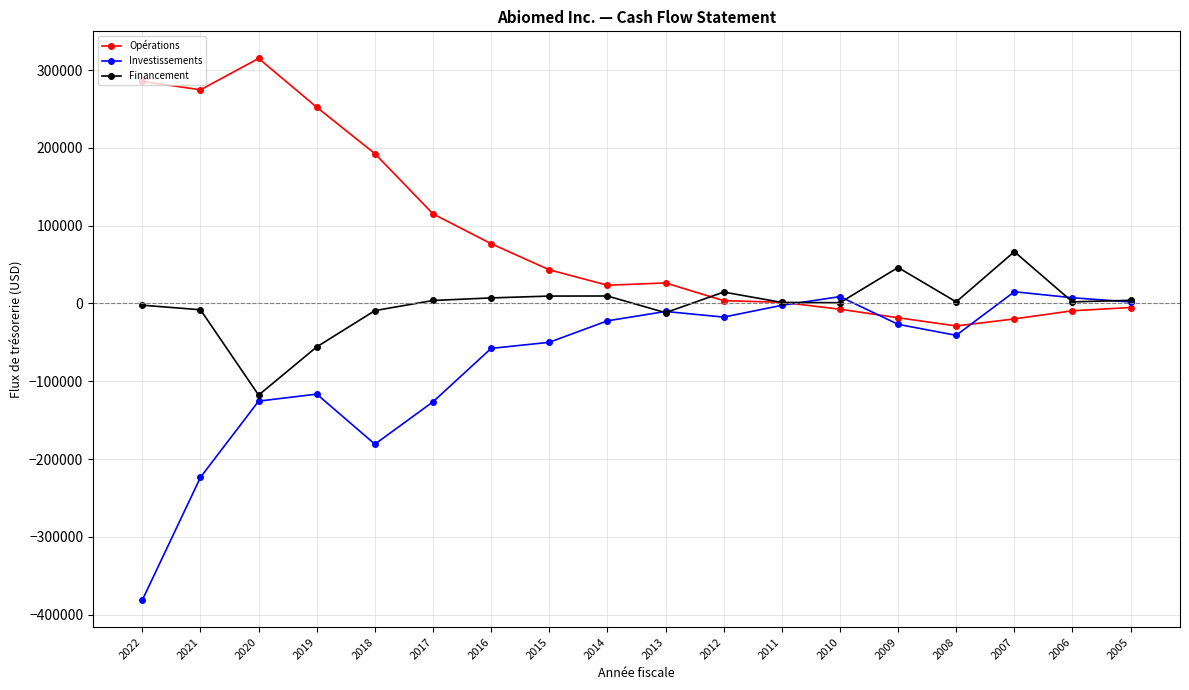

Is it true that Opérations equals 3634 at 2012?

True